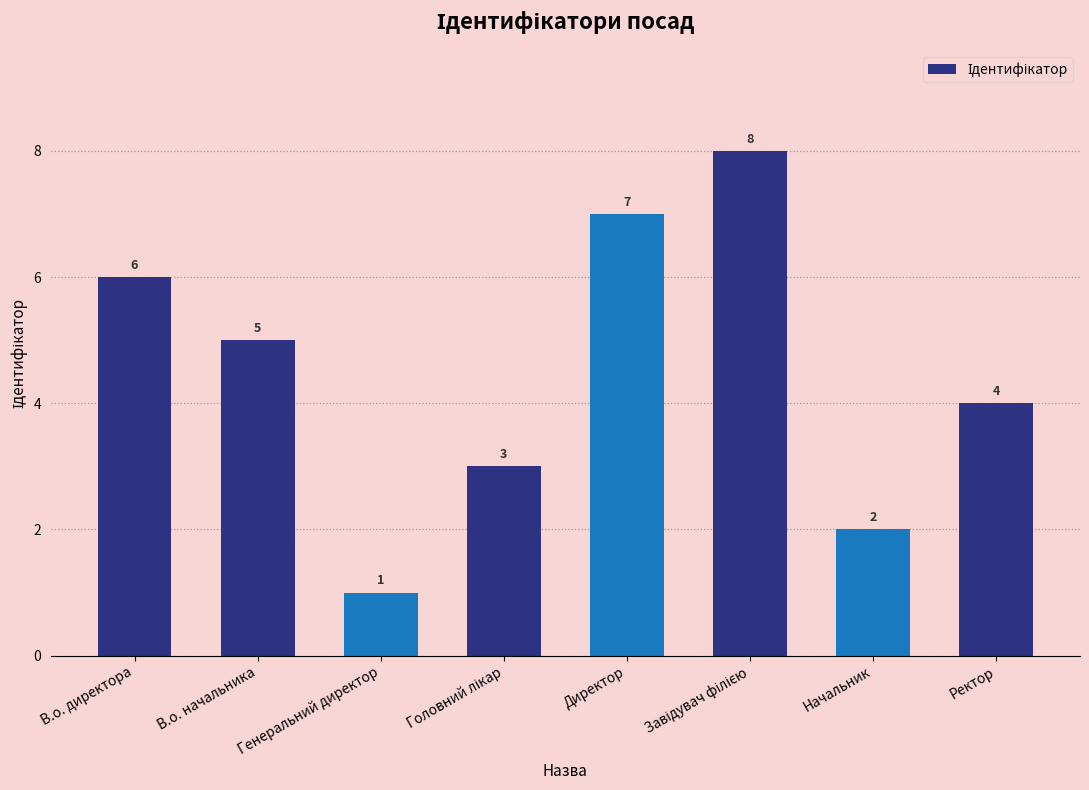

What is the difference between the maximum and second lowest values?

6